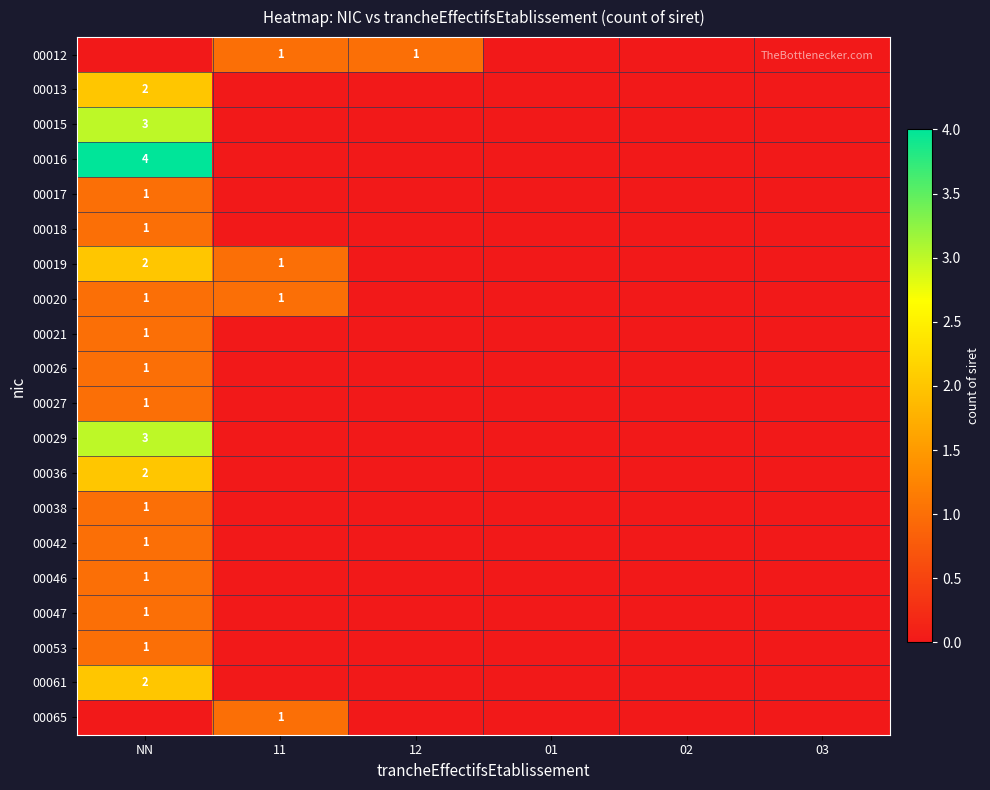

The value of 00012 at 11 is 0. True or false?

False